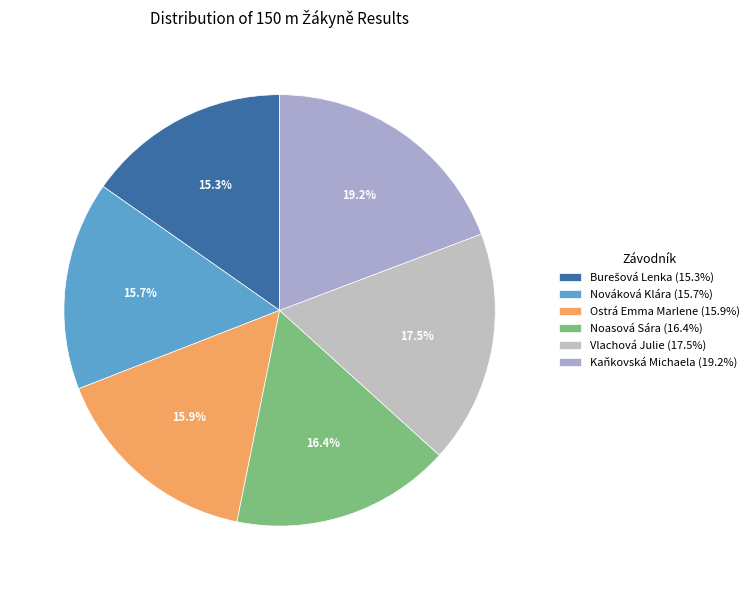

To the nearest percent, what is the difference between the Noasová Sára and Kaňkovská Michaela slice percentages?

3%